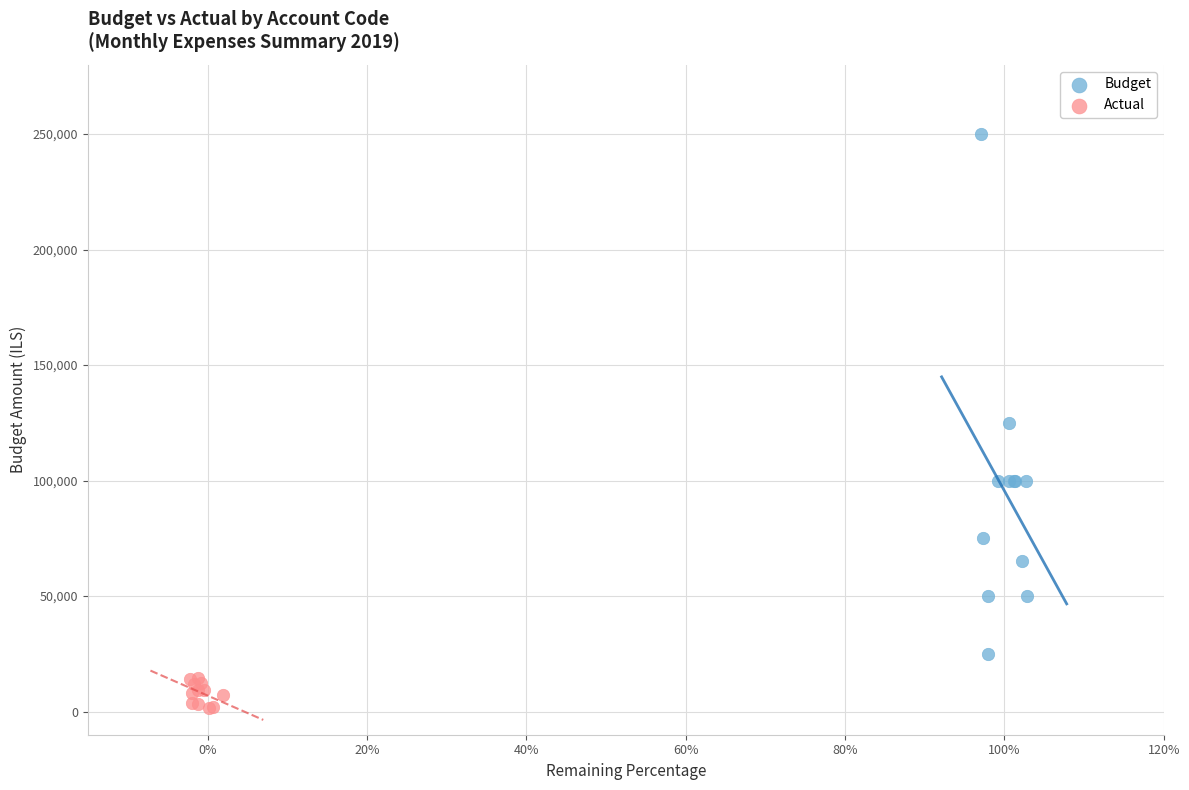

Which series contains the highest Y value?

Budget